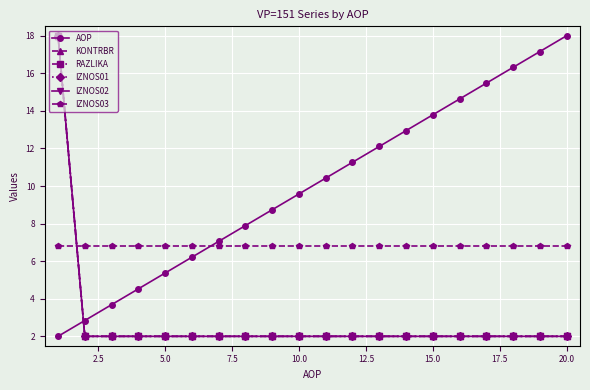

True or false: IZNOS01 and RAZLIKA cross at least once.

False